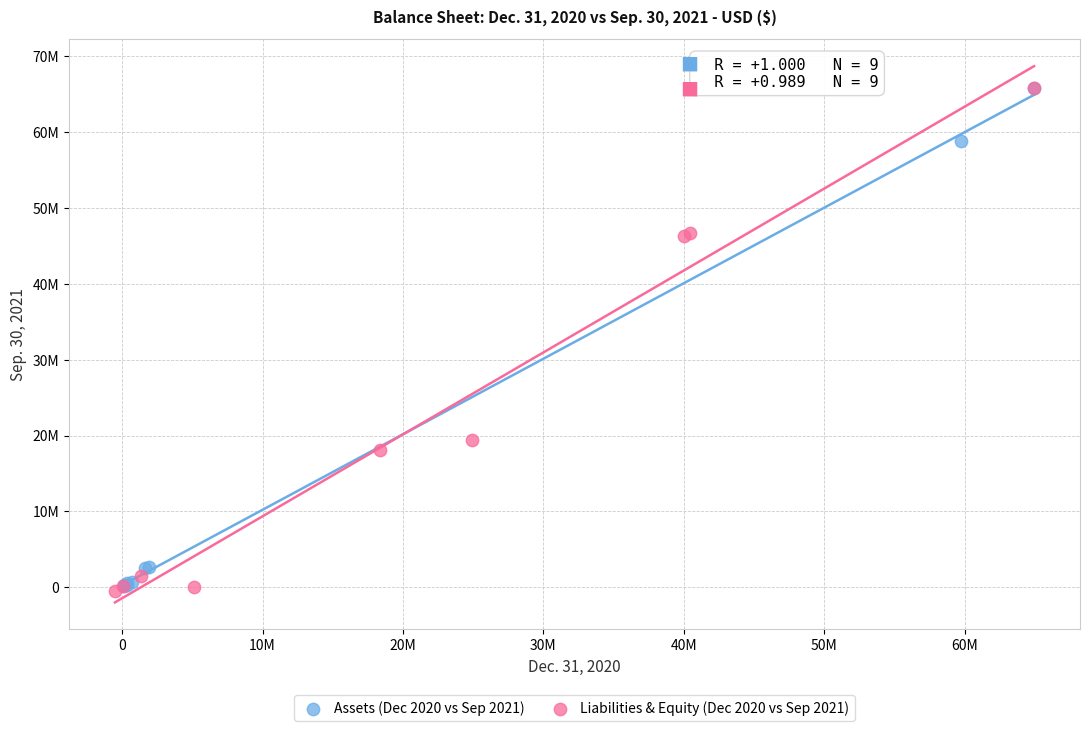

What are all the series names shown in the legend?

Assets (Dec 2020 vs Sep 2021), Liabilities & Equity (Dec 2020 vs Sep 2021)